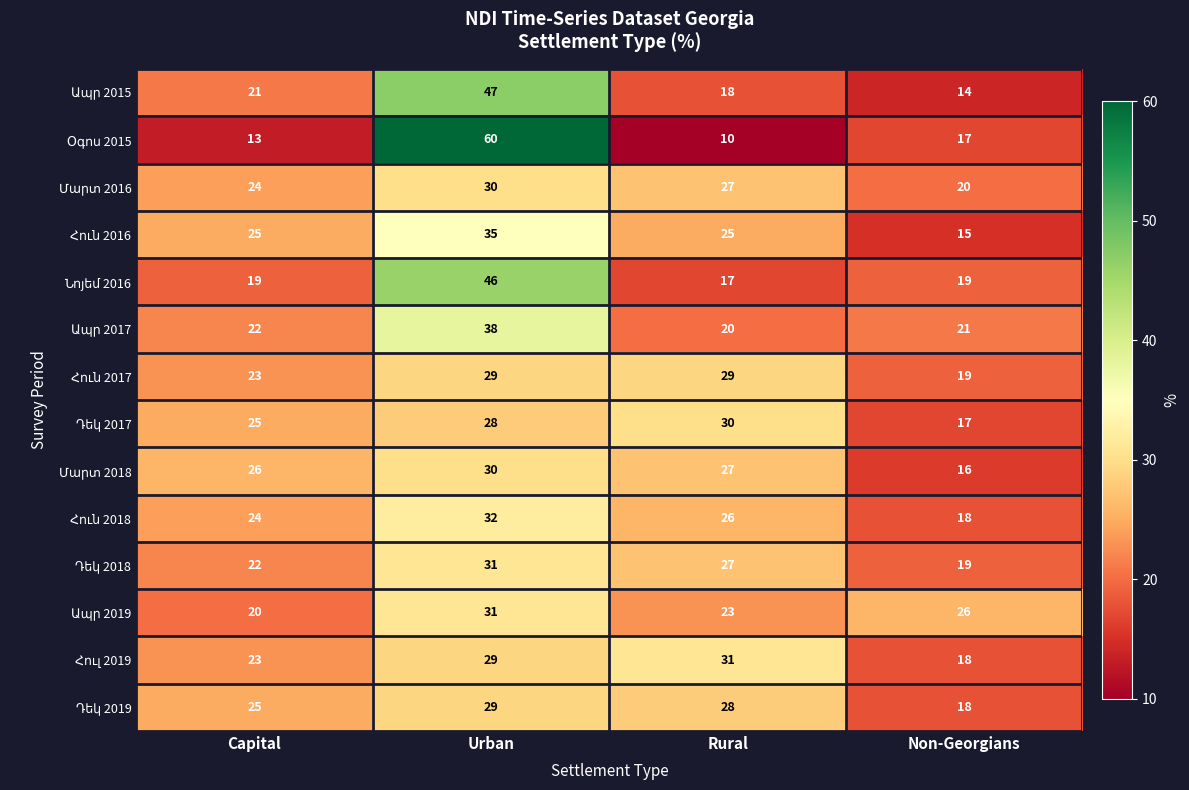

Which label corresponds to the largest value in the chart?

Urban